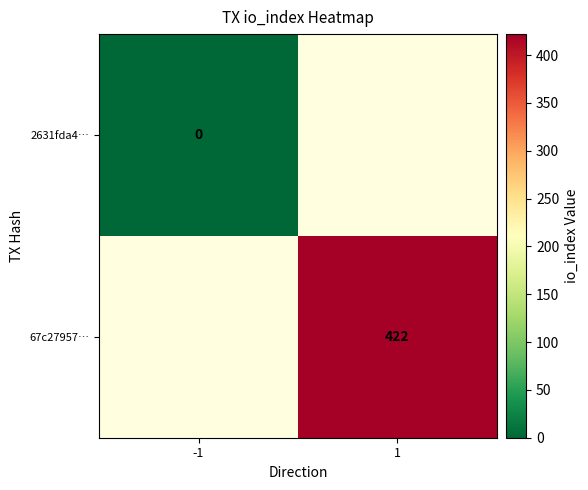

The 67c27957… series shows 422 at 1. True or false?

True